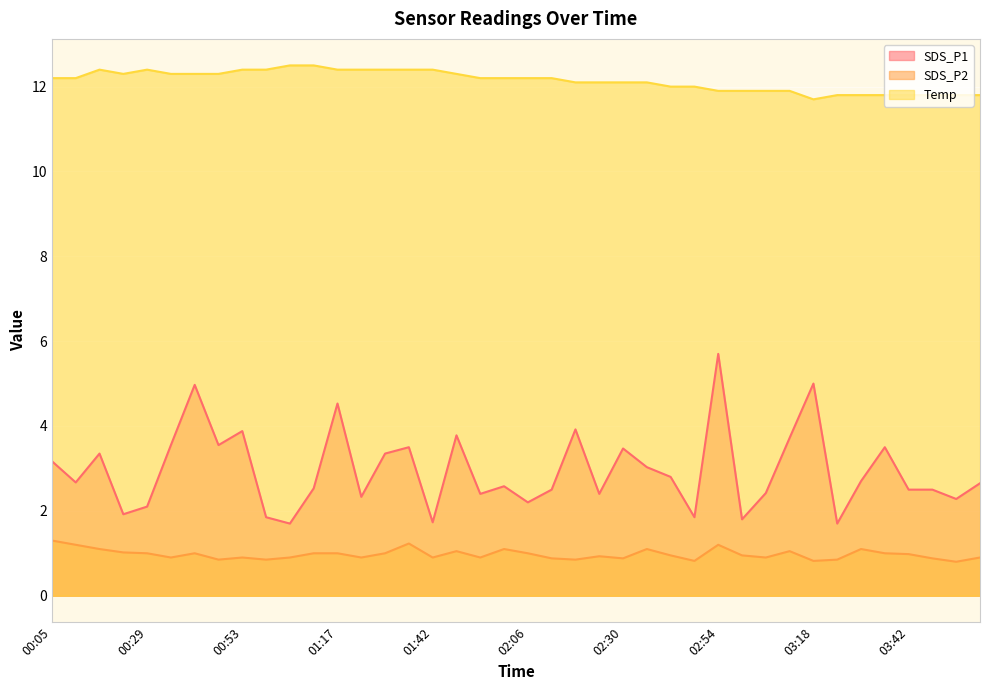

Is it true that SDS_P2 equals 1.5 at 00:17?

False